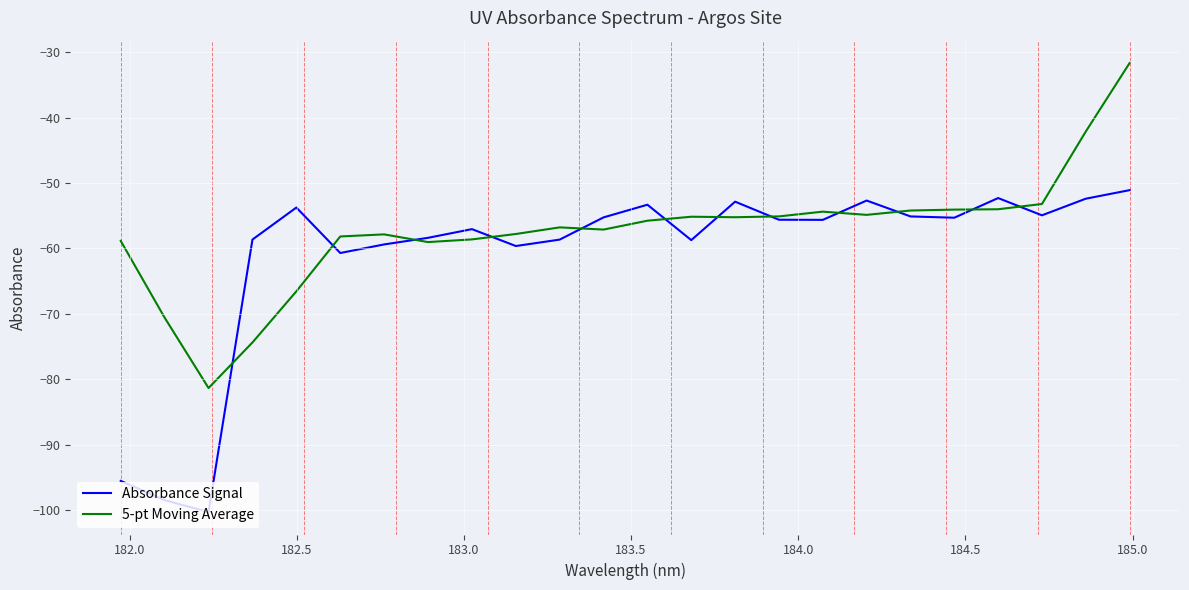

What is the greatest value displayed?

-31.7